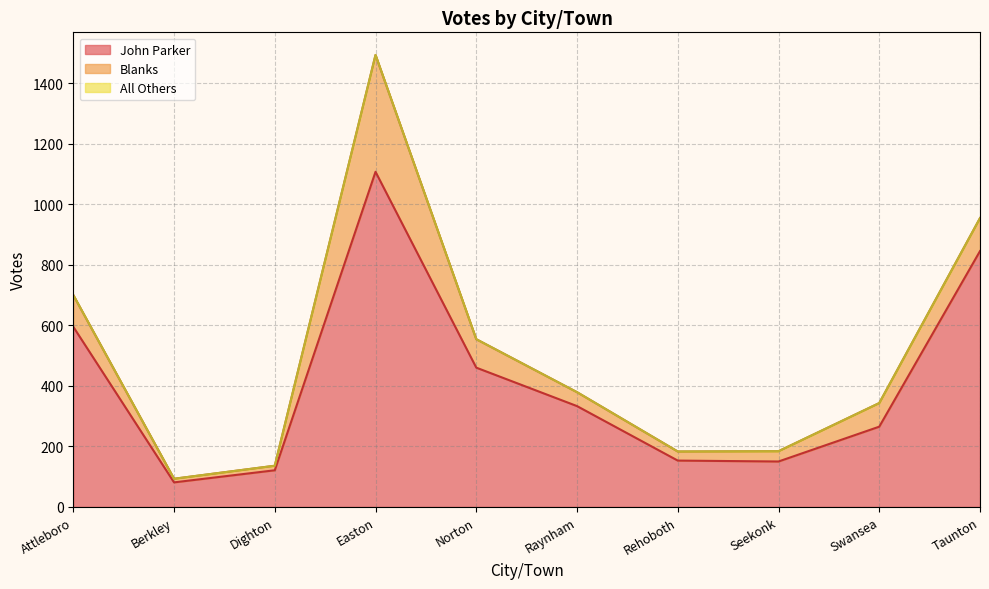

What is the approximate value of Blanks at Norton, to the nearest 5?

95